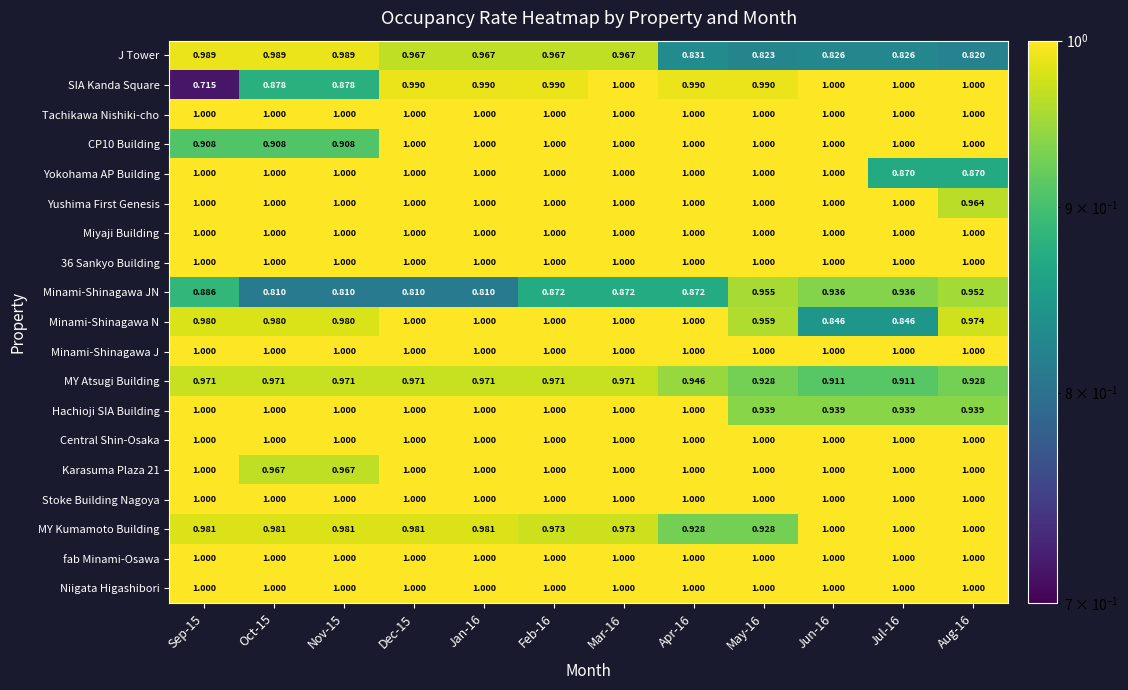

Between Oct-15 and May-16, which series saw the biggest shift?

J Tower